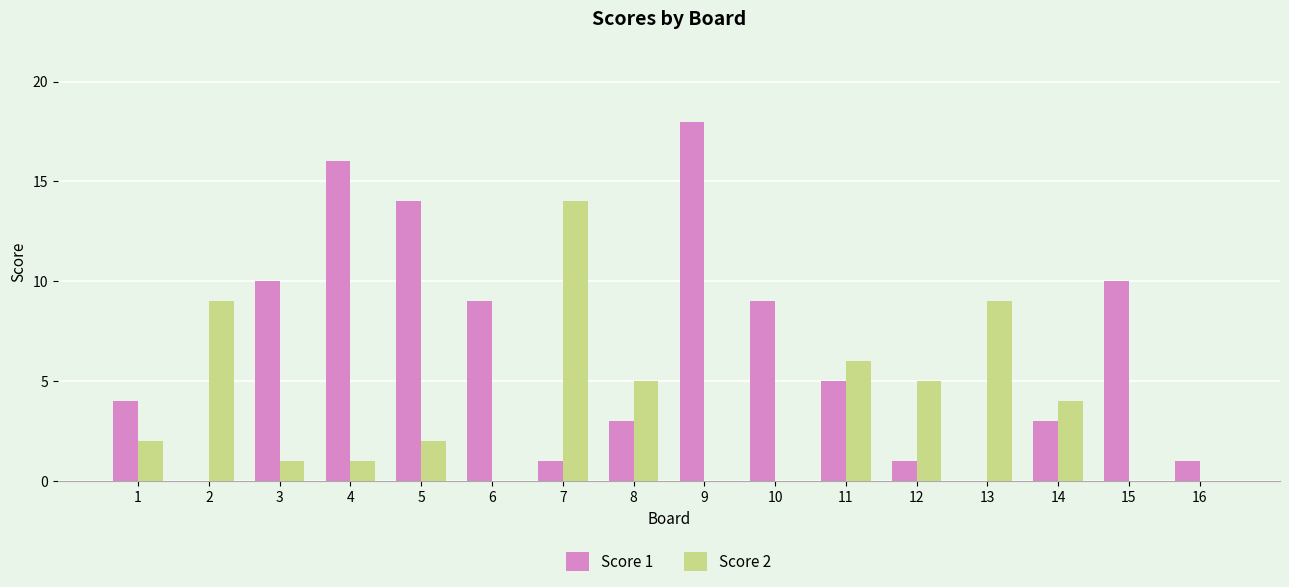

Between 1 and 15, which series saw the biggest shift?

Score 1